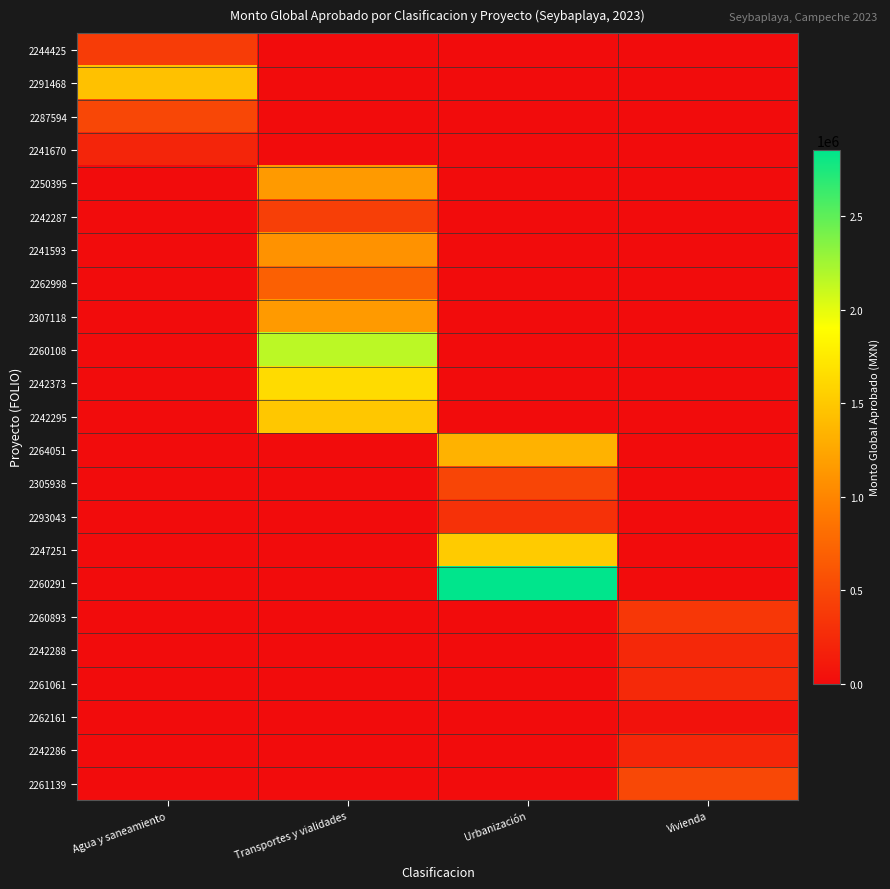

What is the difference between the highest and lowest values at Transportes y vialidades?

2154437.7